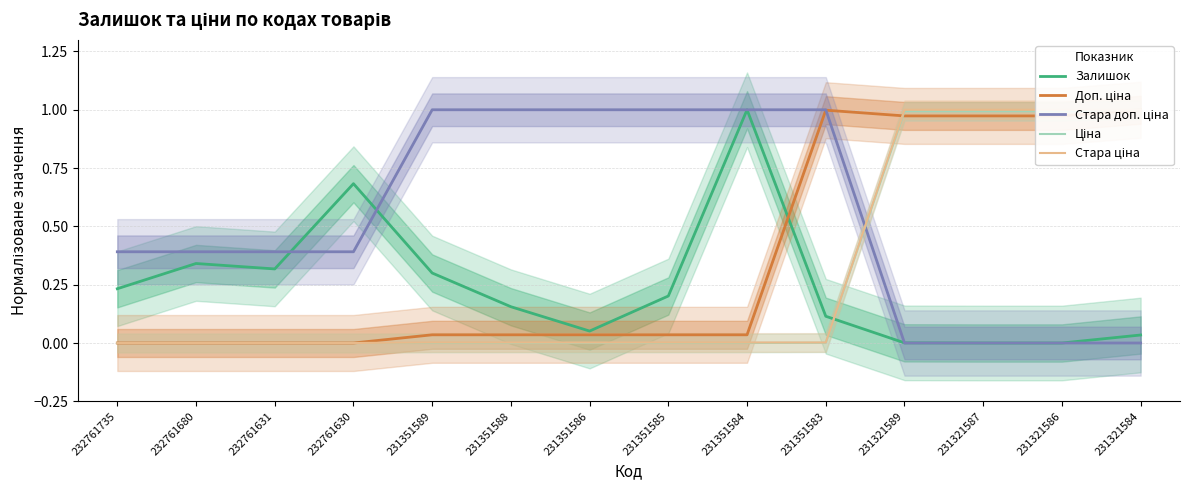

What is the difference between the Залишок values at 231321587 and 231351583?

0.1